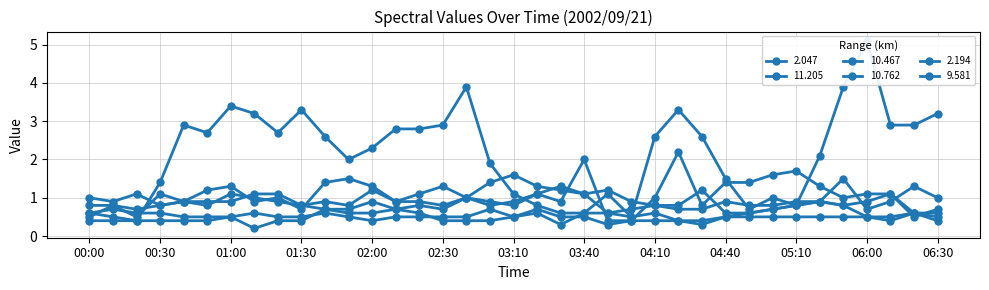

In 9.581, how many points are higher than both neighbors (excluding endpoints)?

10